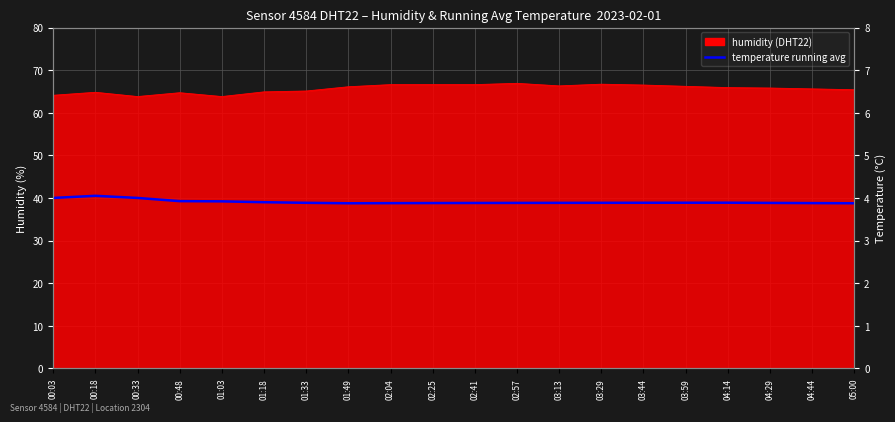

What is the ratio of the value at 02:04 to the value at 04:14?

1.0